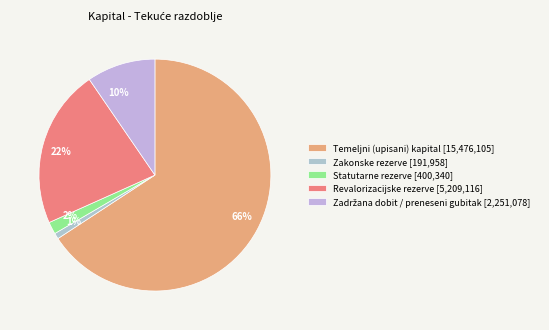

Which slice is the smallest?

Zakonske rezerve